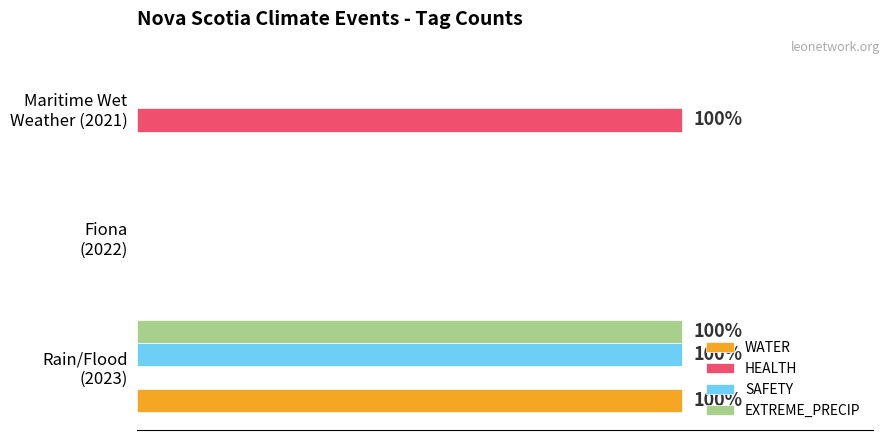

How many SAFETY values are between 0 and 1?

3